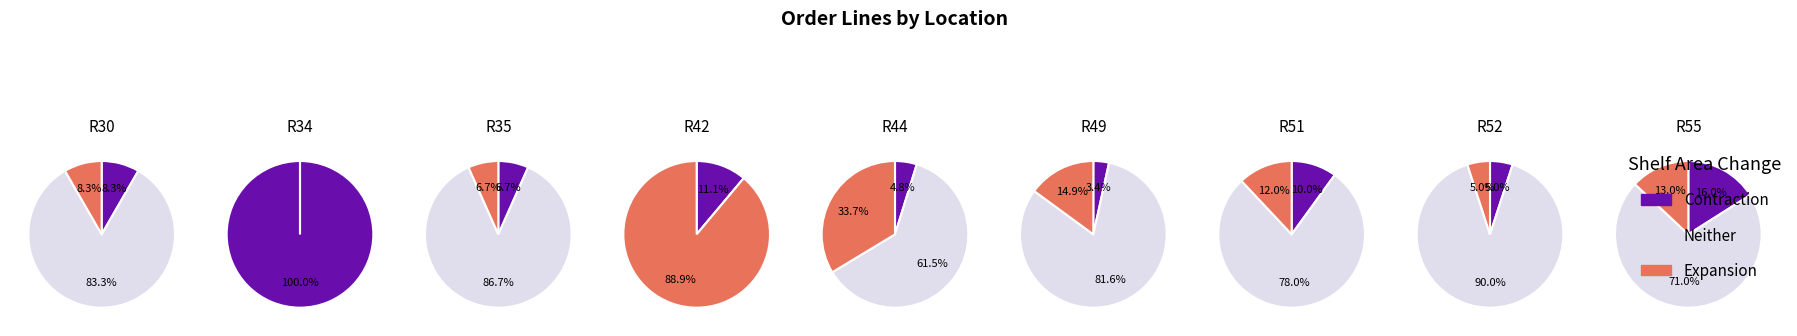

Is it true that 1 is 29% of the pie?

True